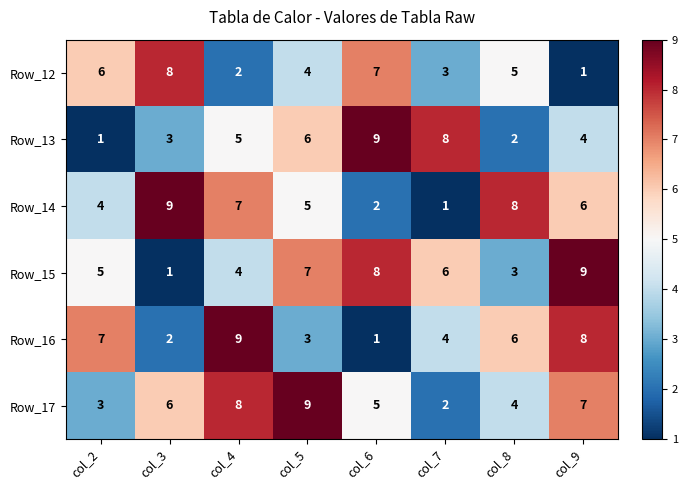

What is the total value across all series at col_3?

29